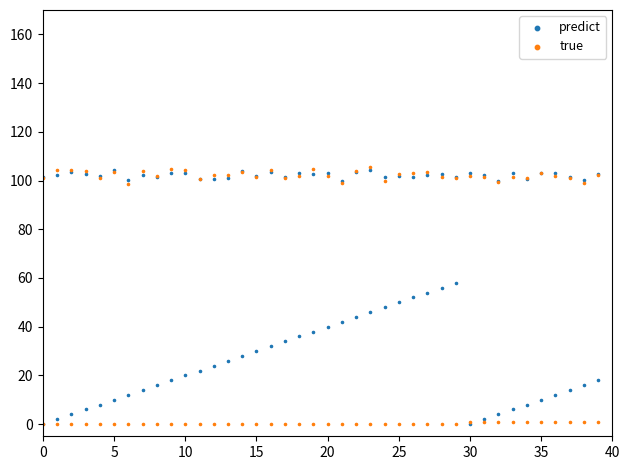

What are all the series names shown in the legend?

predict, true